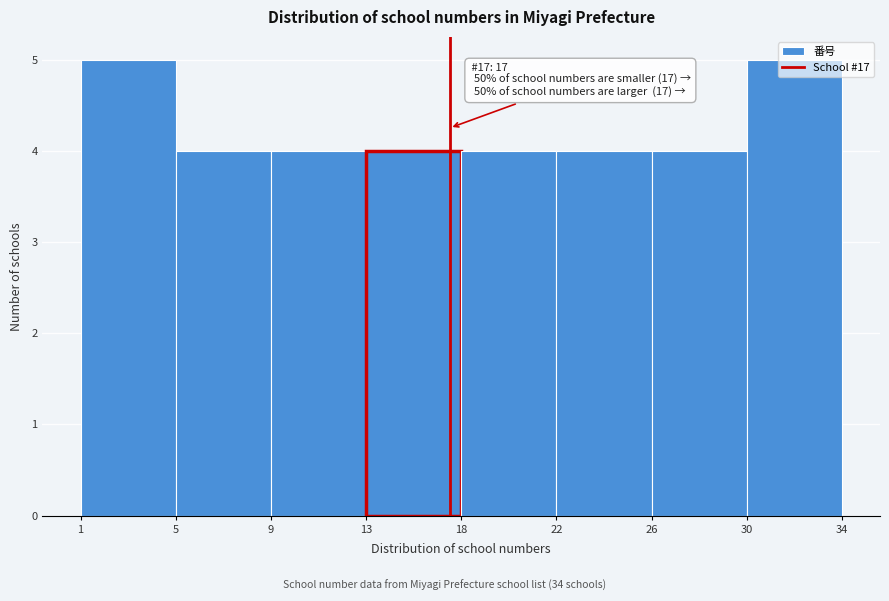

What is the value of the 1st bar from the left?

5